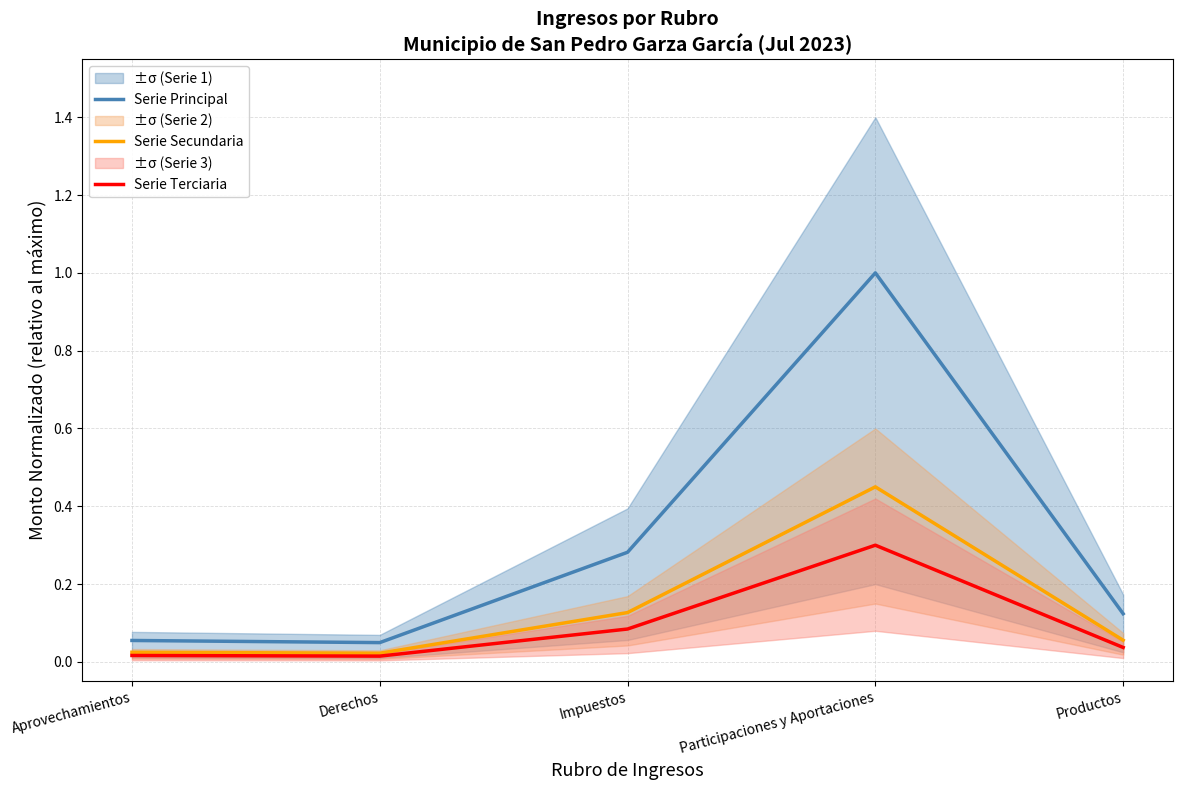

True or false: Serie Secundaria and Serie Principal intersect in this chart.

False